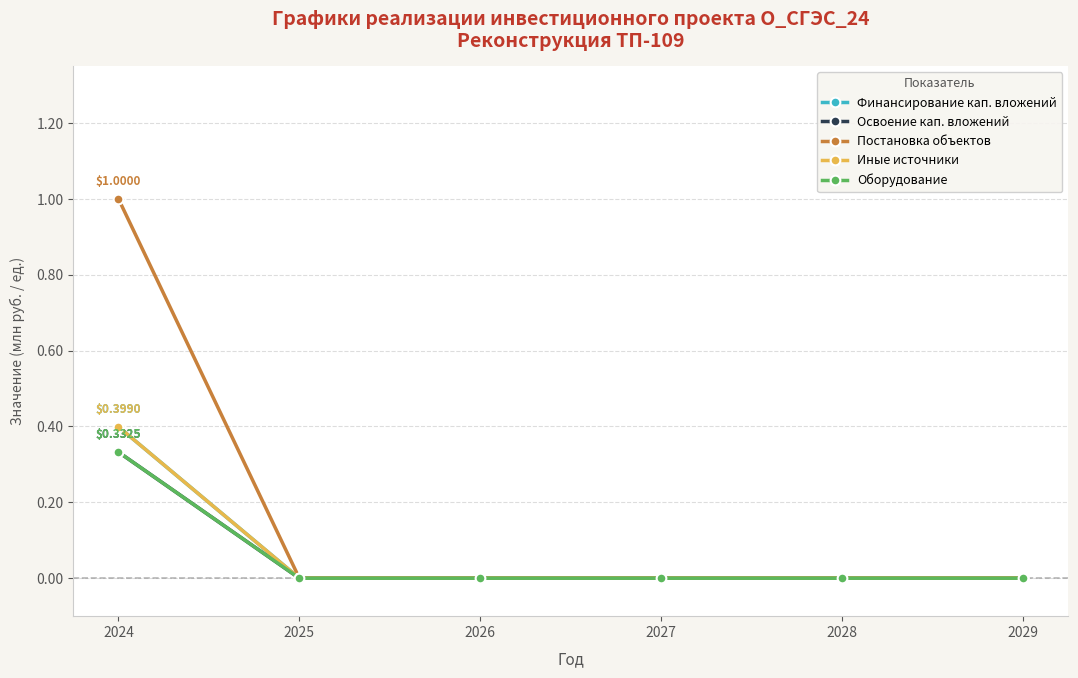

How many Иные источники values are between 0 and 1?

6